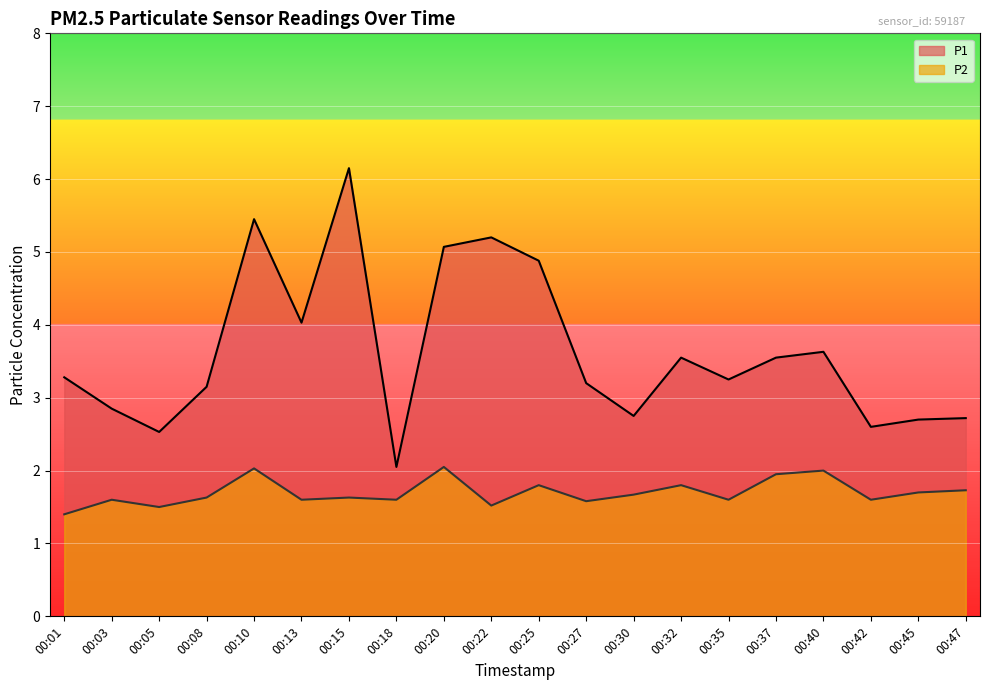

What is the sum of the P2 values at 00:15 and 00:42?

3.2